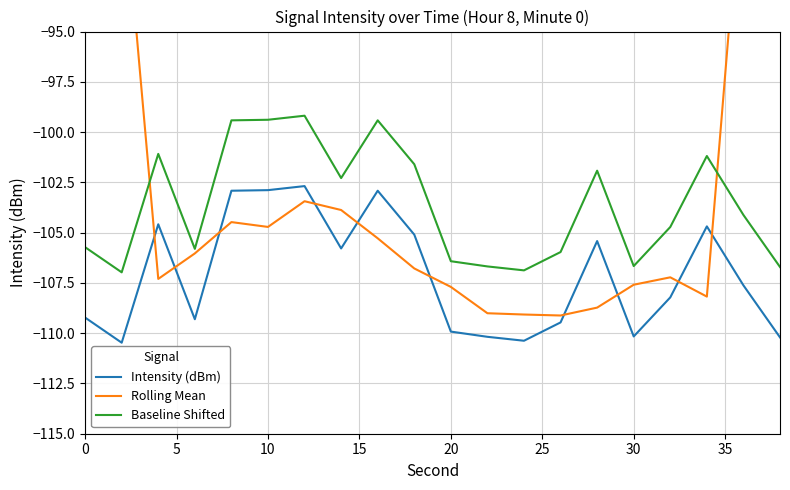

Which series has the largest range (max minus min)?

Rolling Mean